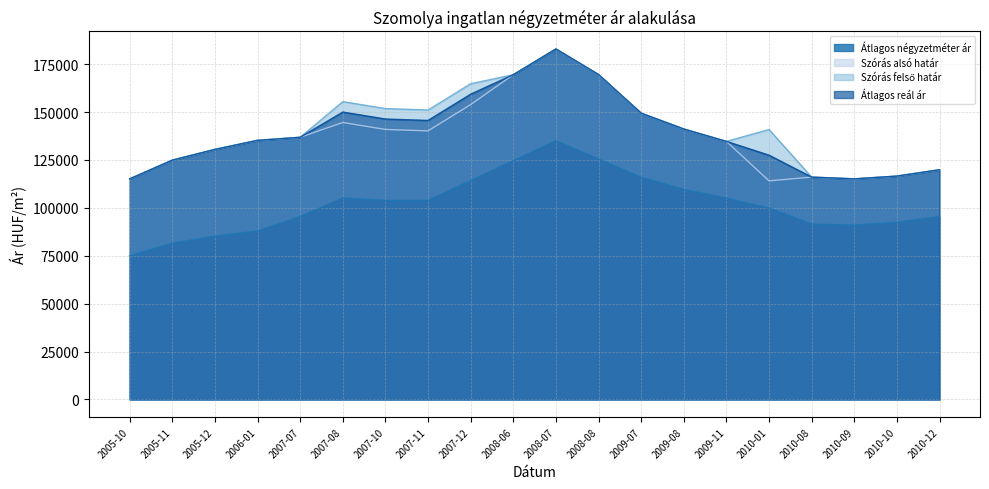

At which label is Átlagos reál ár closest to 149010?

2009-07